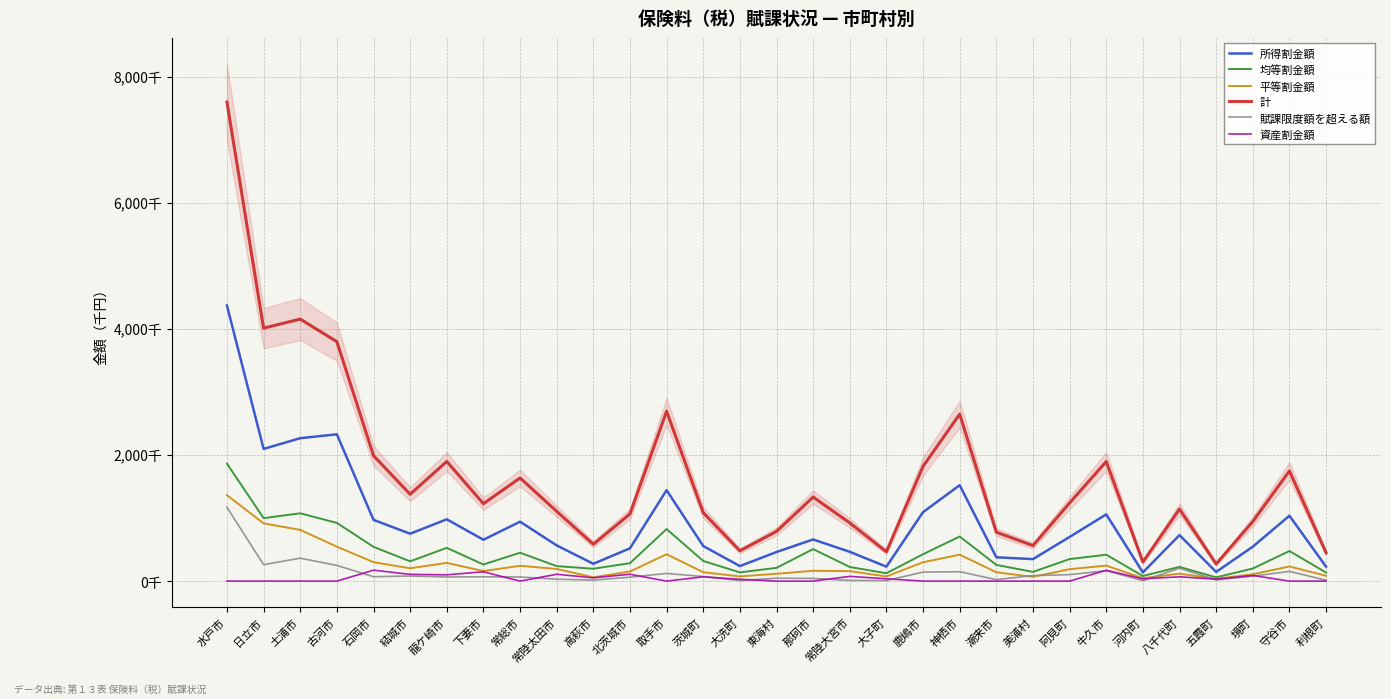

What is the difference between the maximum and minimum values in the 均等割金額 series?

1805783